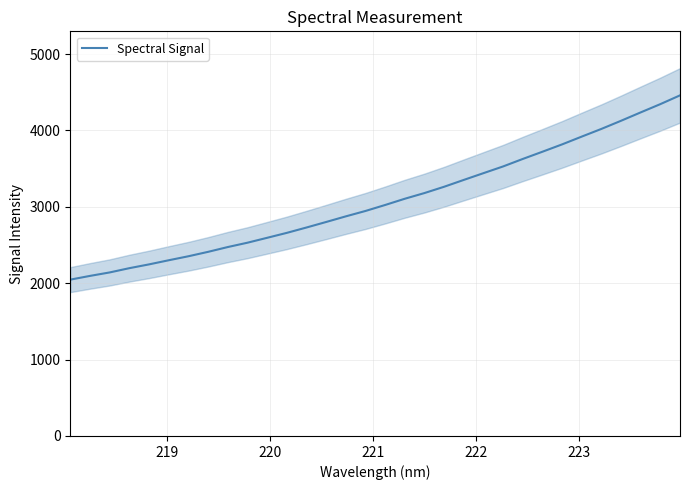

What is the sum of all values?

98552.8